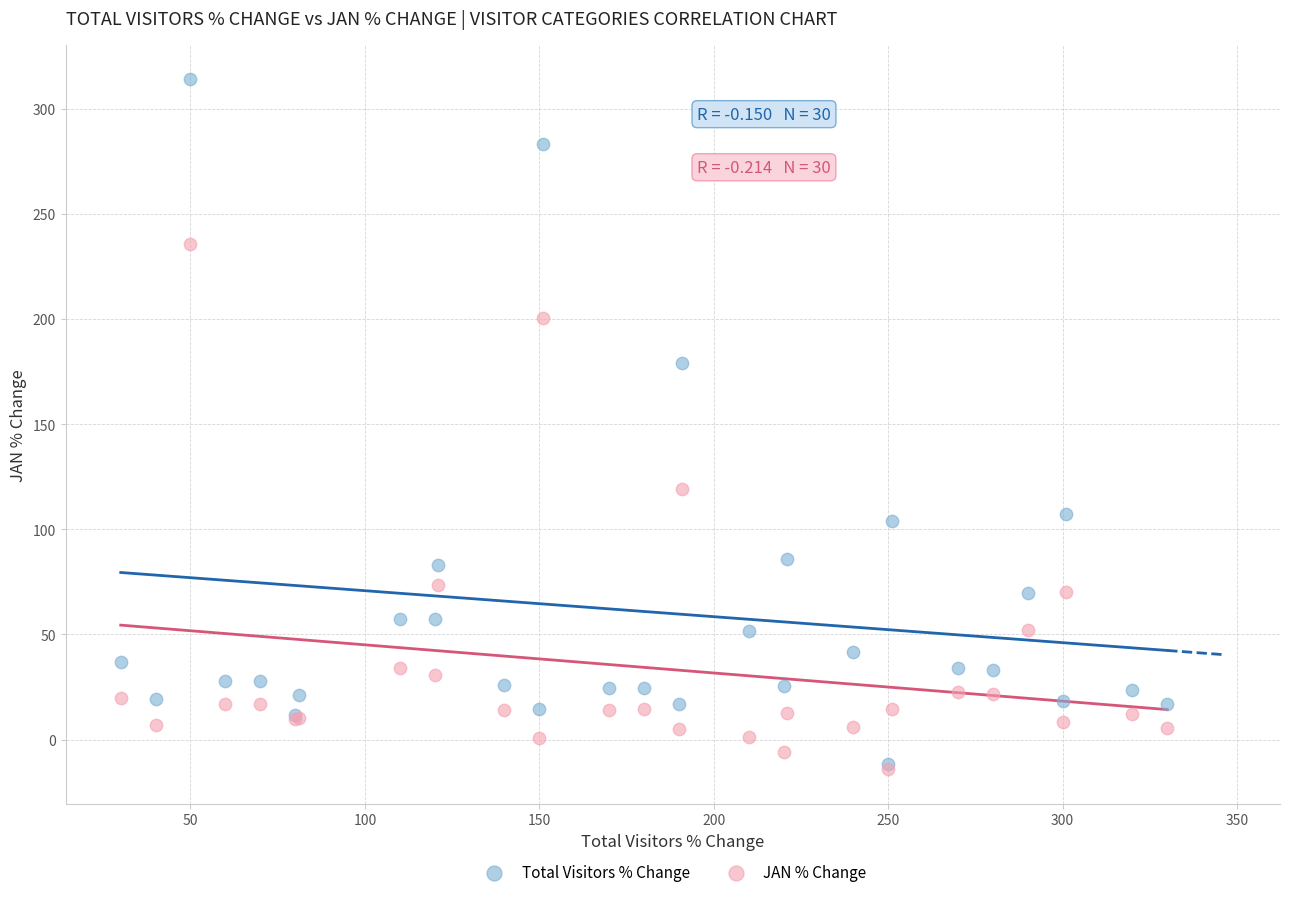

In the Total Visitors % Change series, what Y value is closest to 151?

179.0